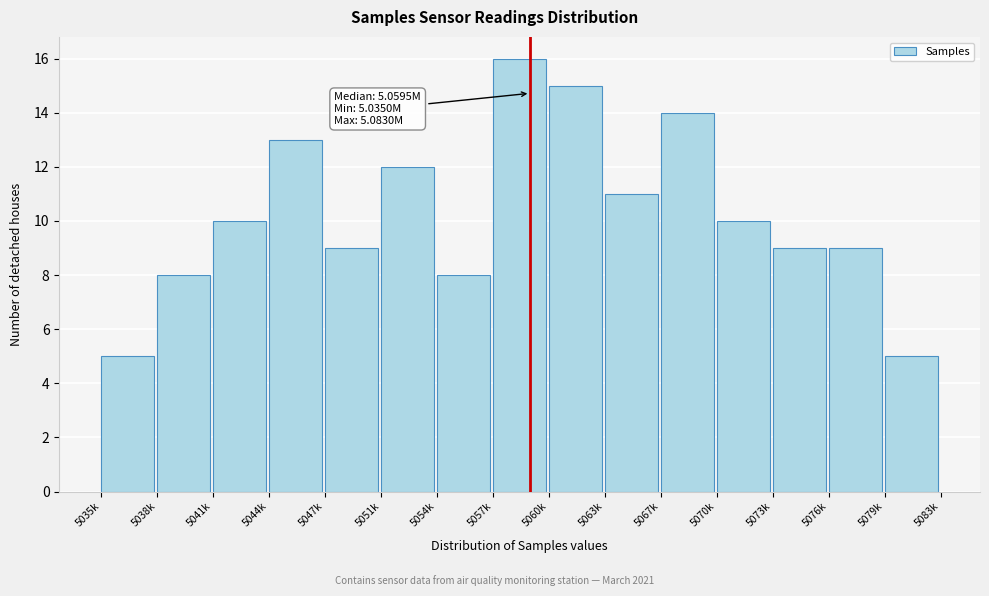

Reading left to right, what are all the values shown in this chart?

5035k=5	5038k=8	5041k=10	5044k=13	5047k=9	5051k=12	5054k=8	5057k=16	5060k=15	5063k=11	5067k=14	5070k=10	5073k=9	5076k=9	5079k=5